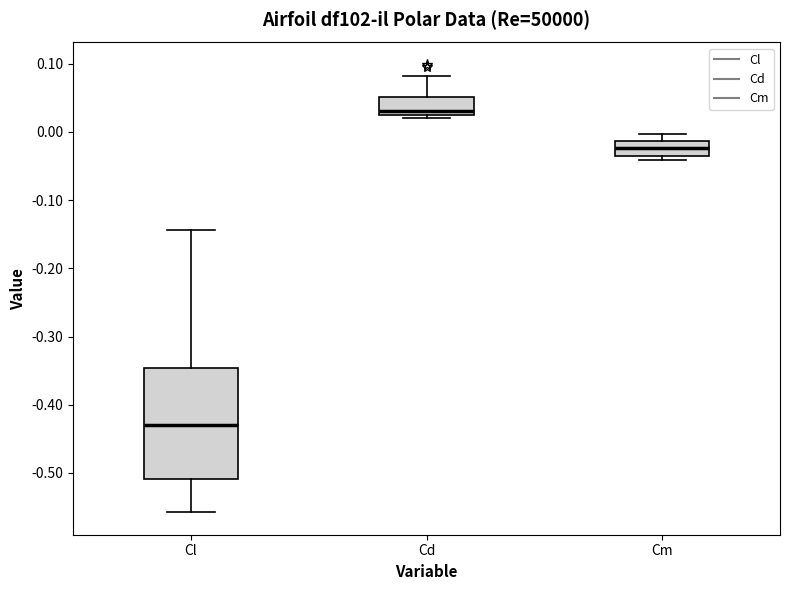

Which box has the highest median line?

Cd